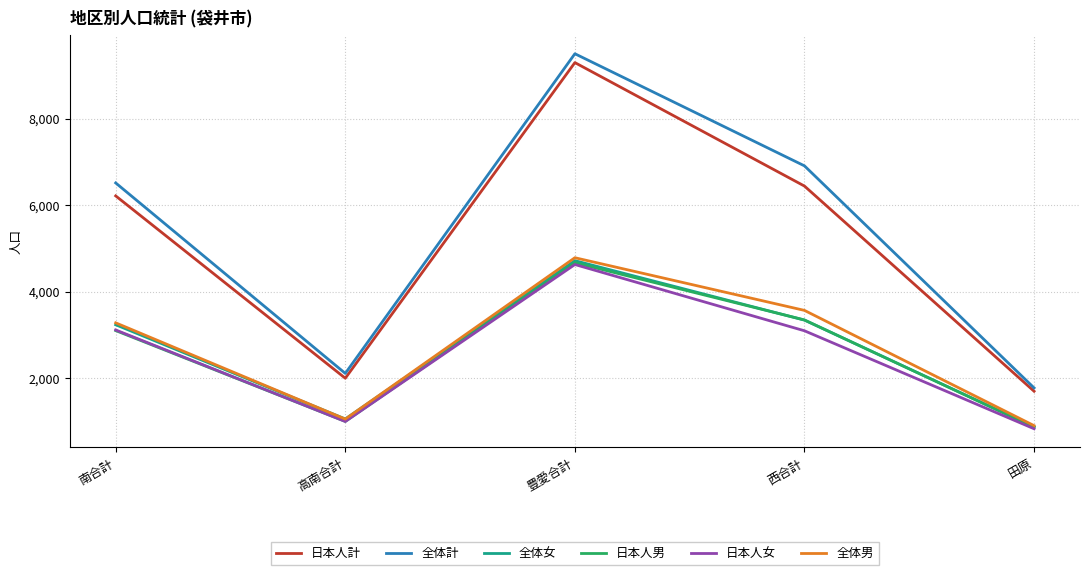

Rank the categories by 日本人男 value from lowest to highest.

田原, 高南合計, 南合計, 西合計, 豊愛合計